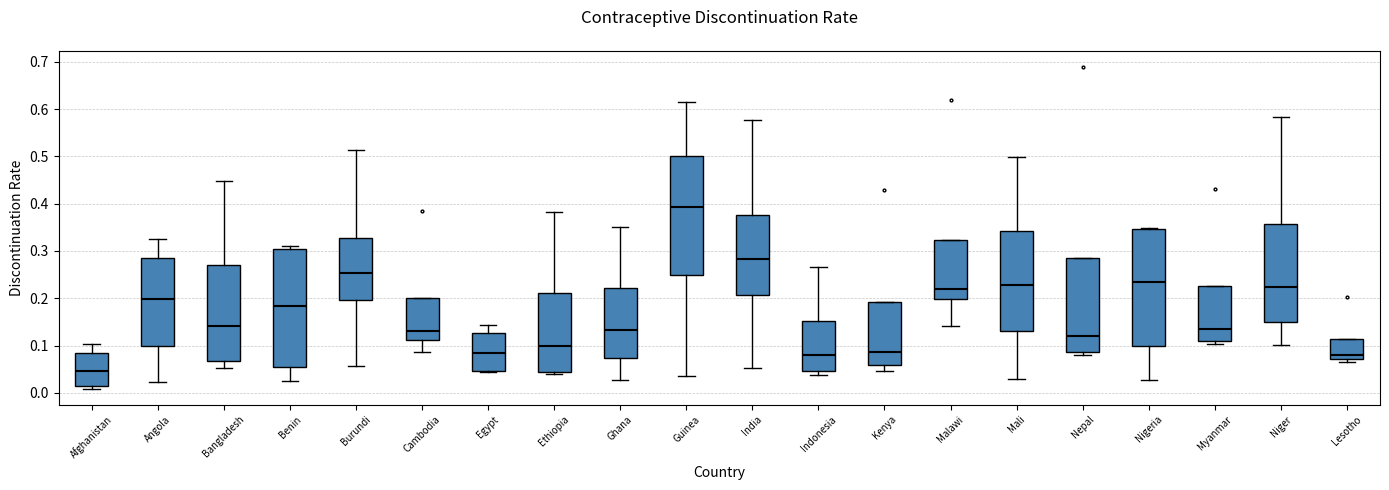

Reading left to right, transcribe this box plot: for each box, give where its median line is, the range the box spans, and where its two whiskers end, as read against the y-axis. The values are not printed on the chart, so give them approximately, as read against the axis.

Afghanistan: median 0.05, box 0.01 to 0.08, whiskers 0.01 (just below the box's lower edge) to 0.10
Angola: median 0.20, box 0.10 to 0.29, whiskers 0.02 to 0.32
Bangladesh: median 0.14, box 0.07 to 0.27, whiskers 0.05 to 0.45
Benin: median 0.18, box 0.06 to 0.30, whiskers 0.02 to 0.31
Burundi: median 0.25, box 0.20 to 0.33, whiskers 0.06 to 0.51
Cambodia: median 0.13, box 0.11 to 0.20, whiskers 0.09 to 0.20
Egypt: median 0.08, box 0.05 to 0.13, whiskers 0.04 to 0.14
Ethiopia: median 0.10, box 0.04 to 0.21, whiskers 0.04 to 0.38
Ghana: median 0.13, box 0.07 to 0.22, whiskers 0.03 to 0.35
Guinea: median 0.39, box 0.25 to 0.50, whiskers 0.04 to 0.62
India: median 0.28, box 0.21 to 0.38, whiskers 0.05 to 0.58
Indonesia: median 0.08, box 0.05 to 0.15, whiskers 0.04 to 0.27
Kenya: median 0.09, box 0.06 to 0.19, whiskers 0.05 to 0.19
Malawi: median 0.22, box 0.20 to 0.32, whiskers 0.14 to 0.32
Mali: median 0.23, box 0.13 to 0.34, whiskers 0.03 to 0.50
Nepal: median 0.12, box 0.09 to 0.28, whiskers 0.08 to 0.28
Nigeria: median 0.24, box 0.10 to 0.35, whiskers 0.03 to 0.35
Myanmar: median 0.14, box 0.11 to 0.23, whiskers 0.10 to 0.23
Niger: median 0.22, box 0.15 to 0.36, whiskers 0.10 to 0.58
Lesotho: median 0.08, box 0.07 to 0.11, whiskers 0.06 to 0.11